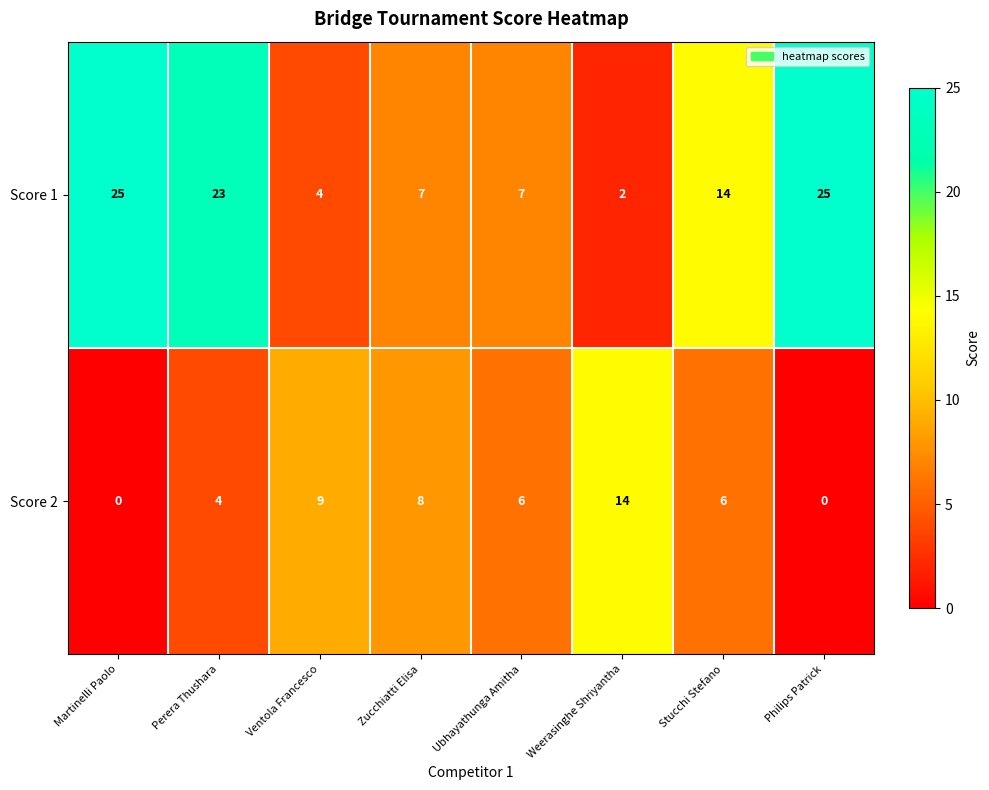

True or false: Score 2 has a value of 6 at Stucchi Stefano.

True